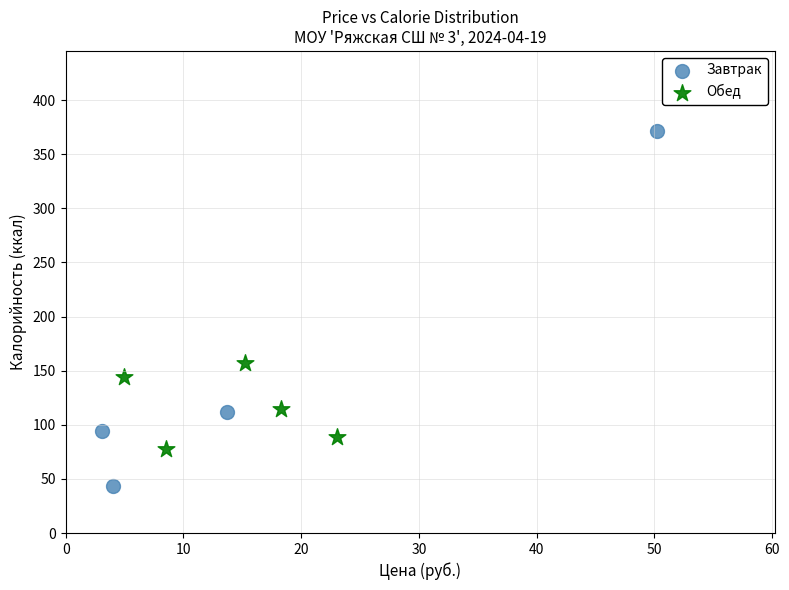

Which series reaches the maximum Y coordinate?

Завтрак